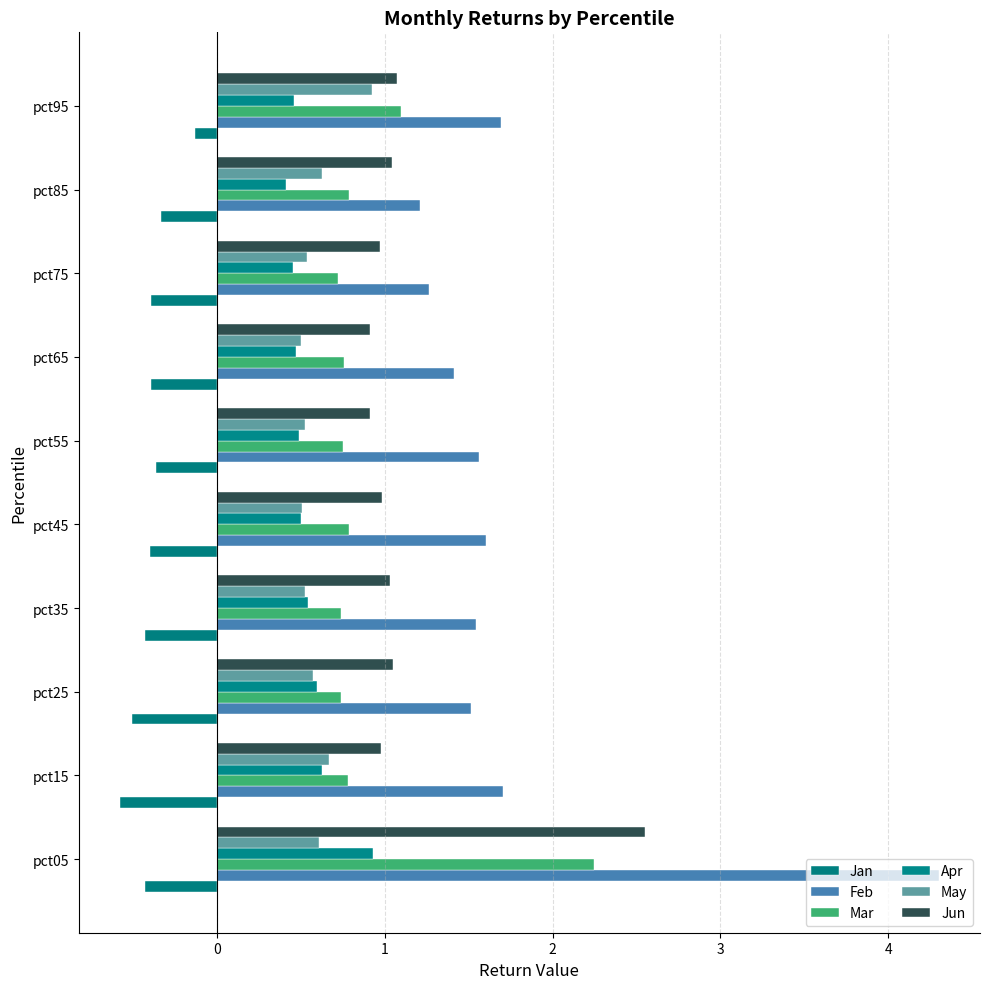

What position from the left is 1?

3